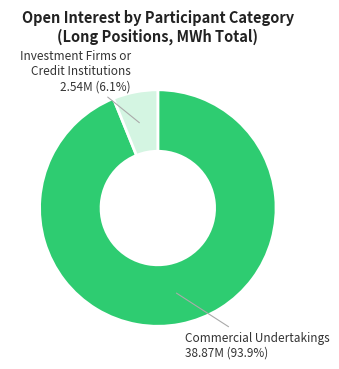

Does any single category account for the majority?

Yes